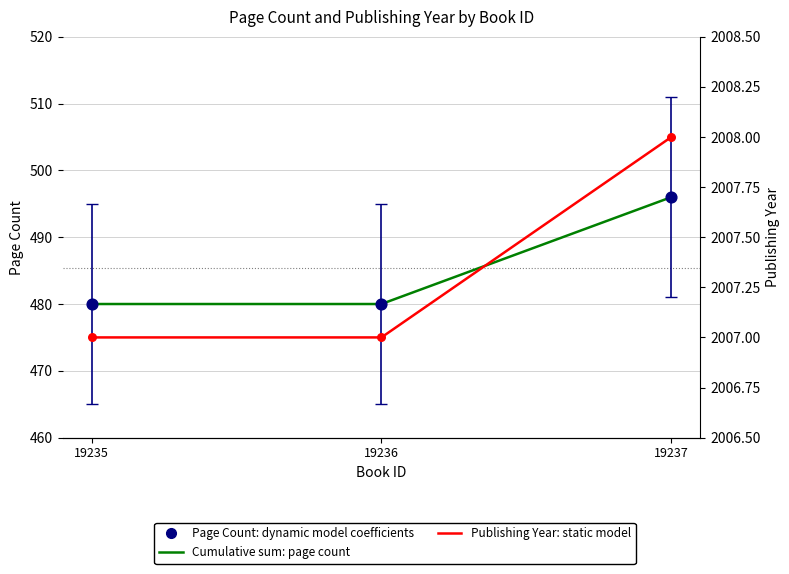

Which series has the largest Y range (max minus min)?

Page Count (cumulative style)